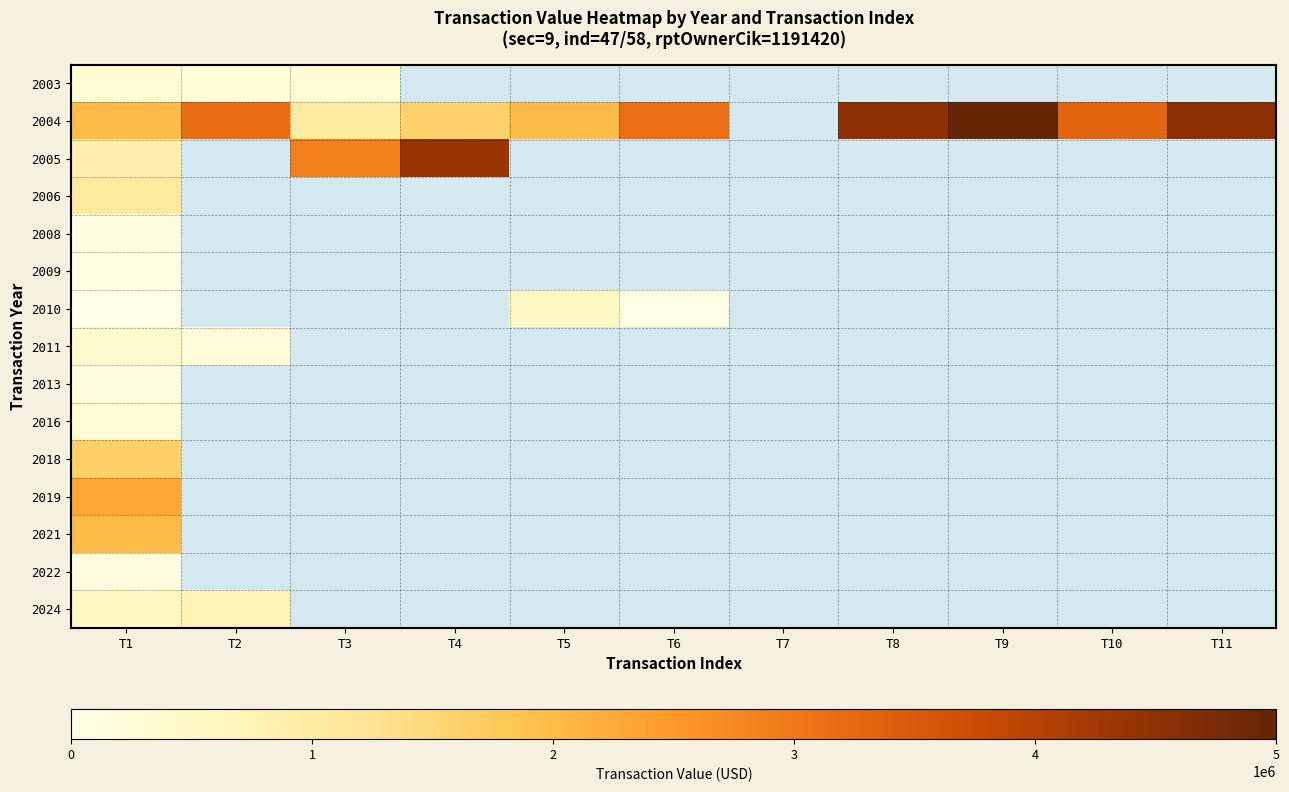

List the labels in order of 2018 value, largest first.

T1, T2, T3, T4, T5, T6, T7, T8, T9, T10, T11